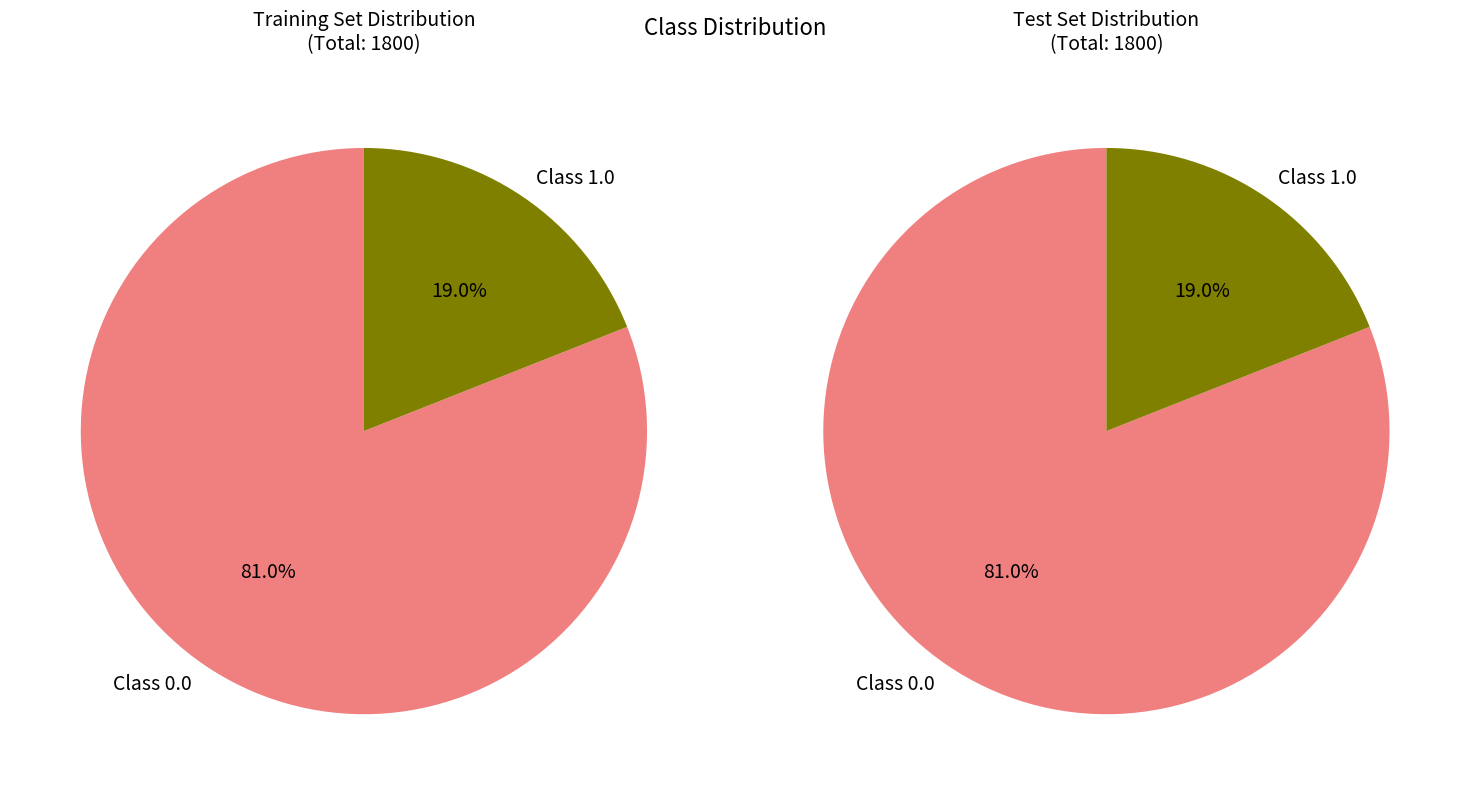

Which slice is the smallest?

1